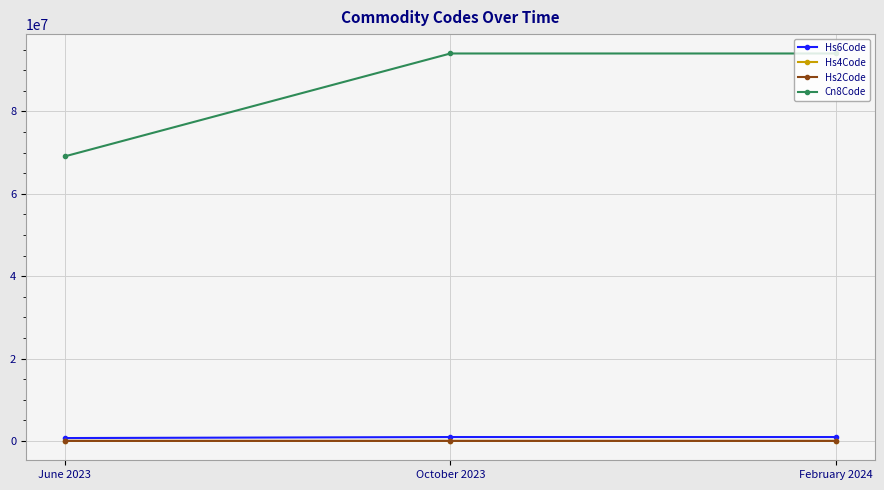

How many categories are shown in the chart?

3